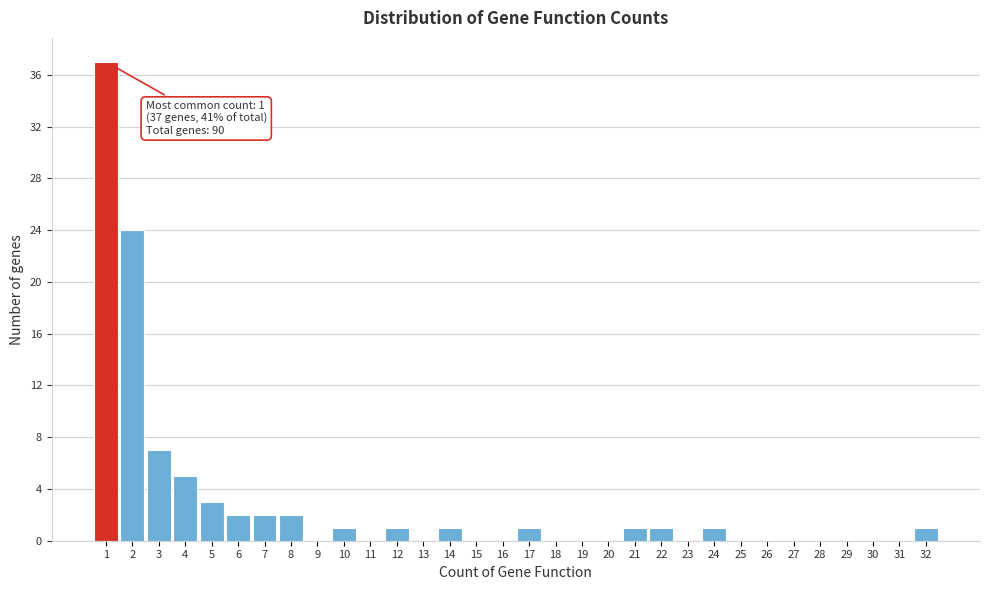

Which range on the x-axis has the tallest bar?

0.5 to 1.5